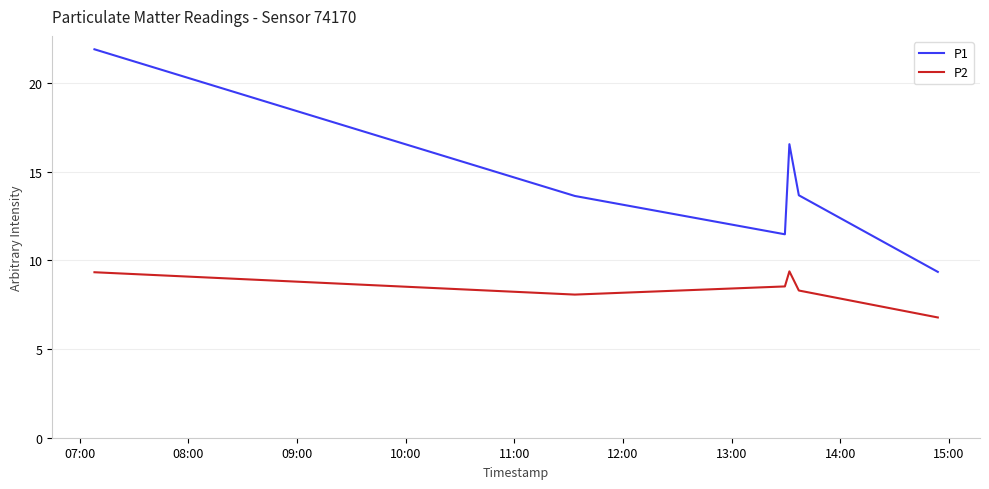

Which series has the largest total across all categories?

P1